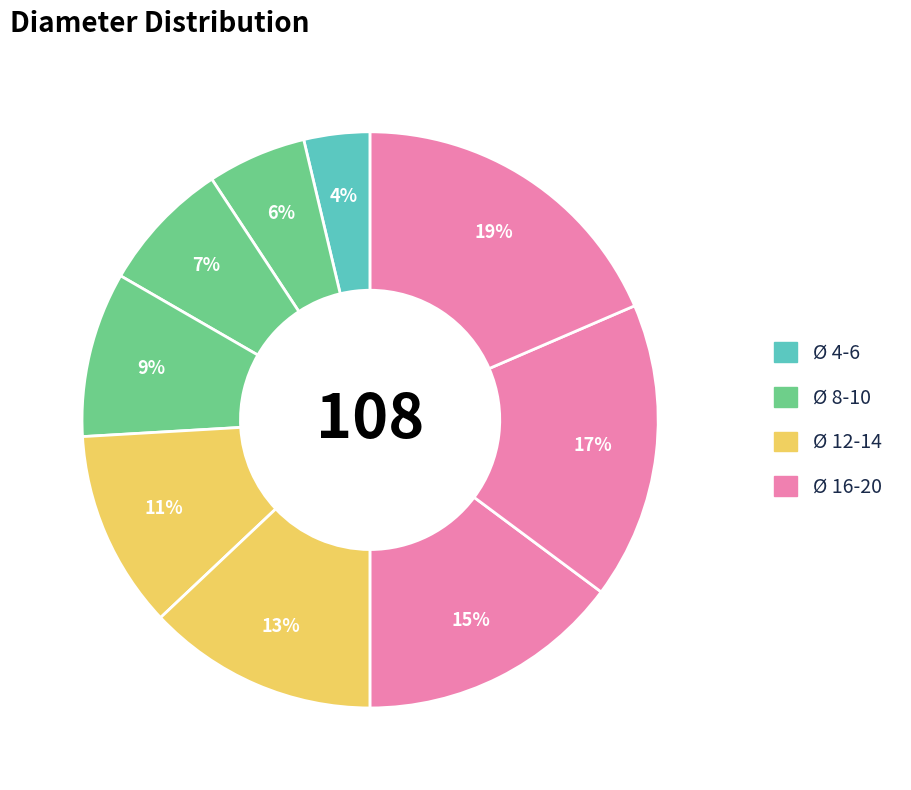

Does any single category account for the majority?

No